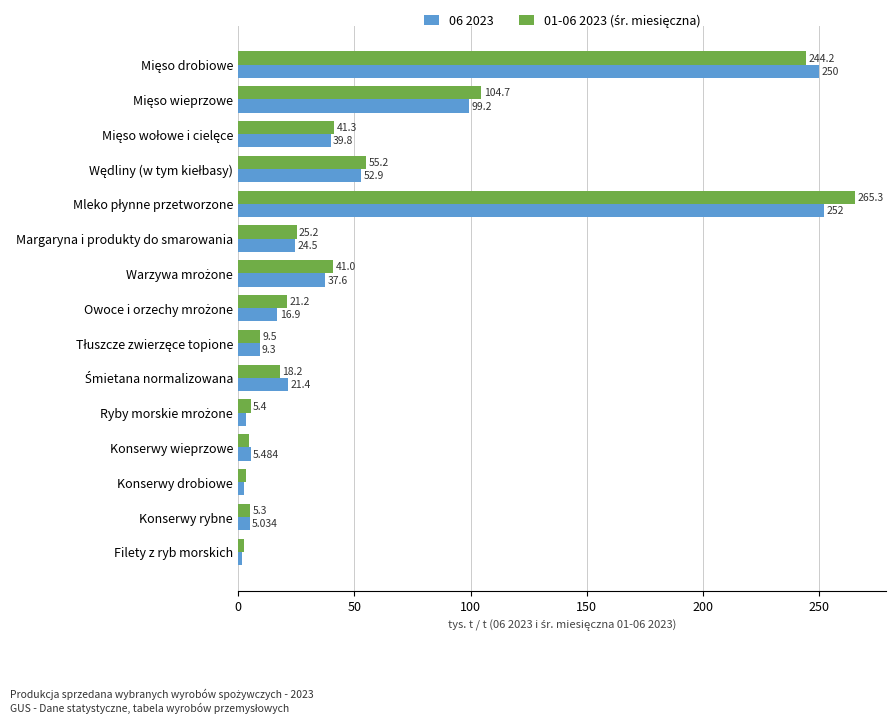

How many categories are shown in the chart?

15